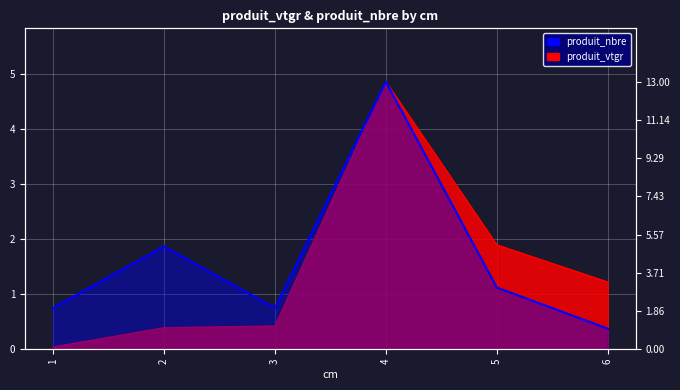

Which series ends up on top after the final intersection of produit_vtgr and produit_nbre?

produit_vtgr